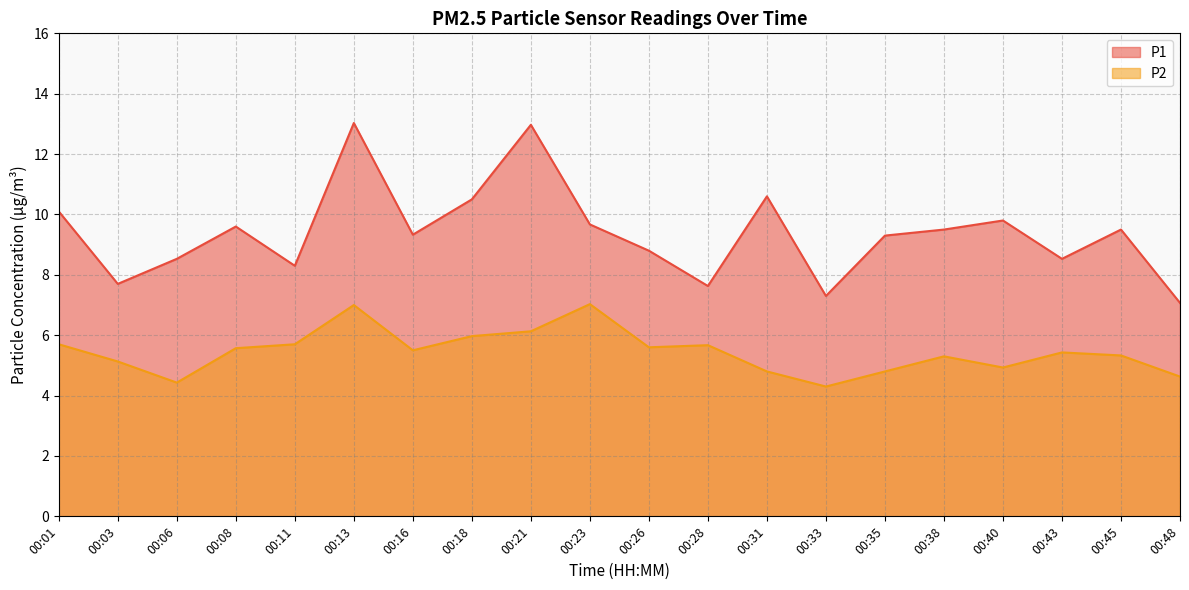

How many distinct data groups are displayed?

2